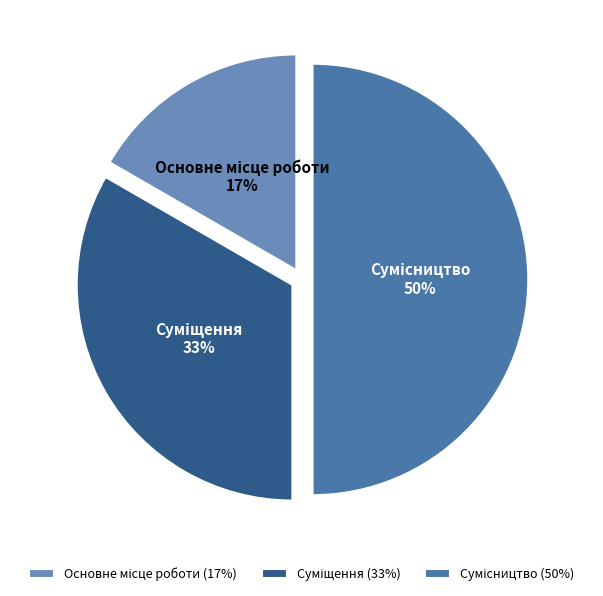

To the nearest percent, what is the average slice percentage?

33%